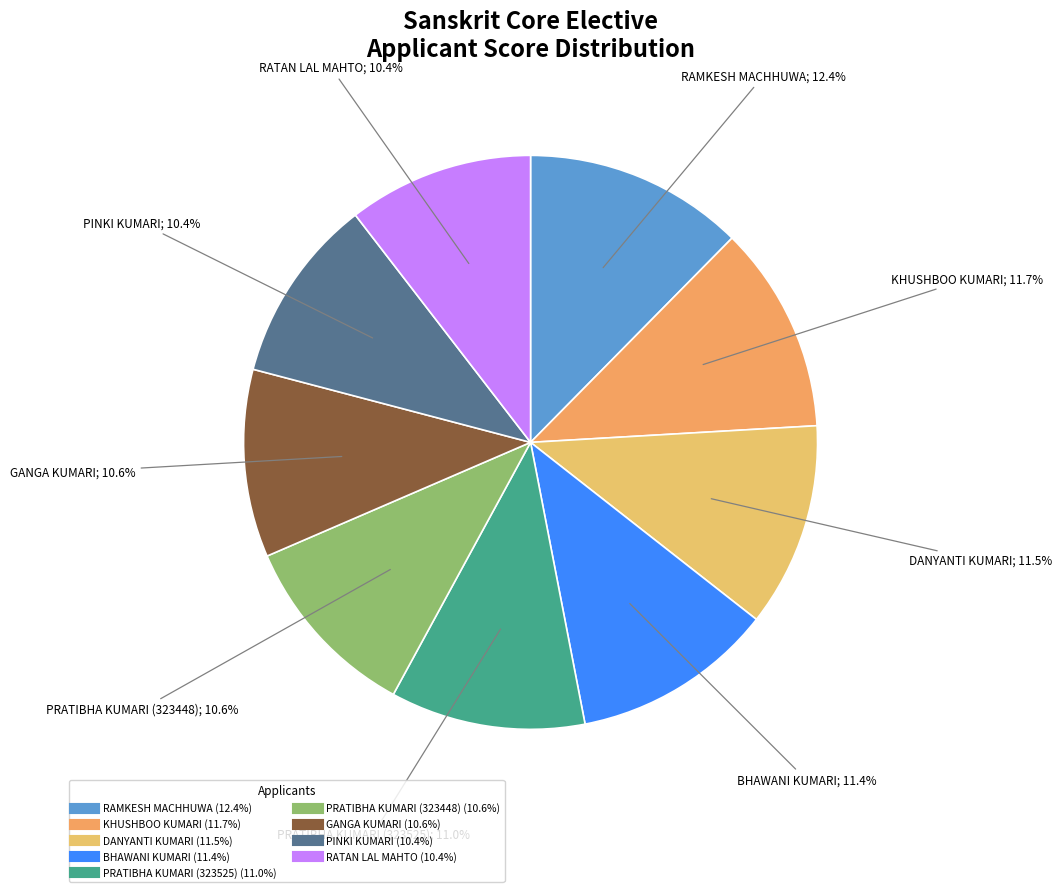

To the nearest percent, what is the average slice percentage?

11%